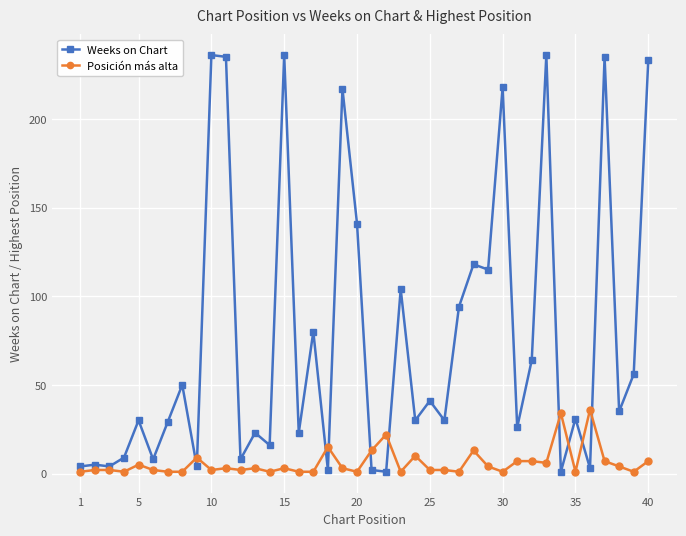

List the series in order of their peak value, highest first.

Weeks on Chart, Posición más alta